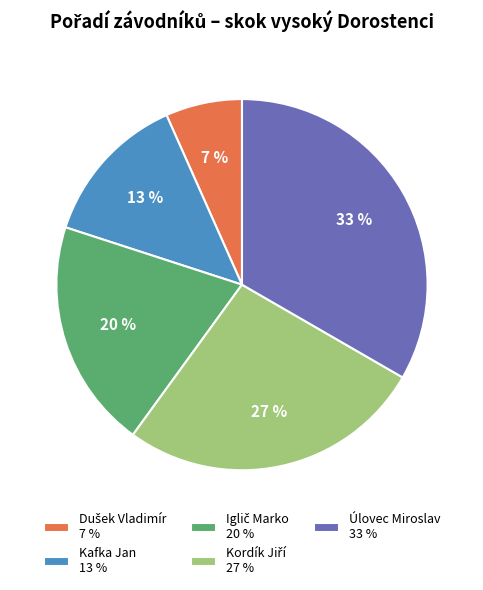

To the nearest percent, what percentage of the pie is Kafka Jan 13 %?

13%